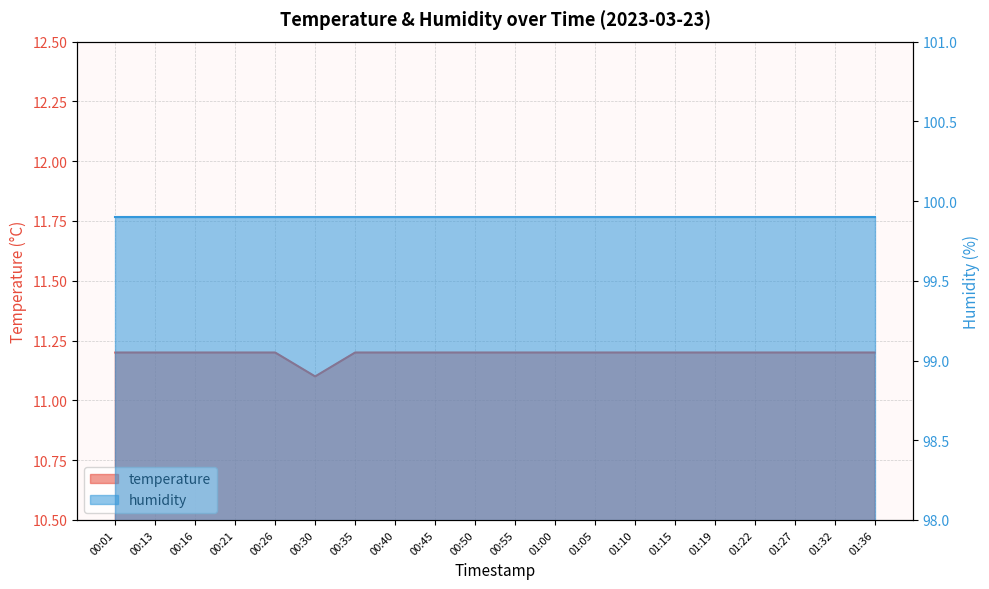

Reading right to left, list all the values displayed in this chart.

01:36=11.2	01:32=11.2	01:27=11.2	01:22=11.2	01:19=11.2	01:15=11.2	01:10=11.2	01:05=11.2	01:00=11.2	00:55=11.2	00:50=11.2	00:45=11.2	00:40=11.2	00:35=11.2	00:30=11.1	00:26=11.2	00:21=11.2	00:16=11.2	00:13=11.2	00:01=11.2